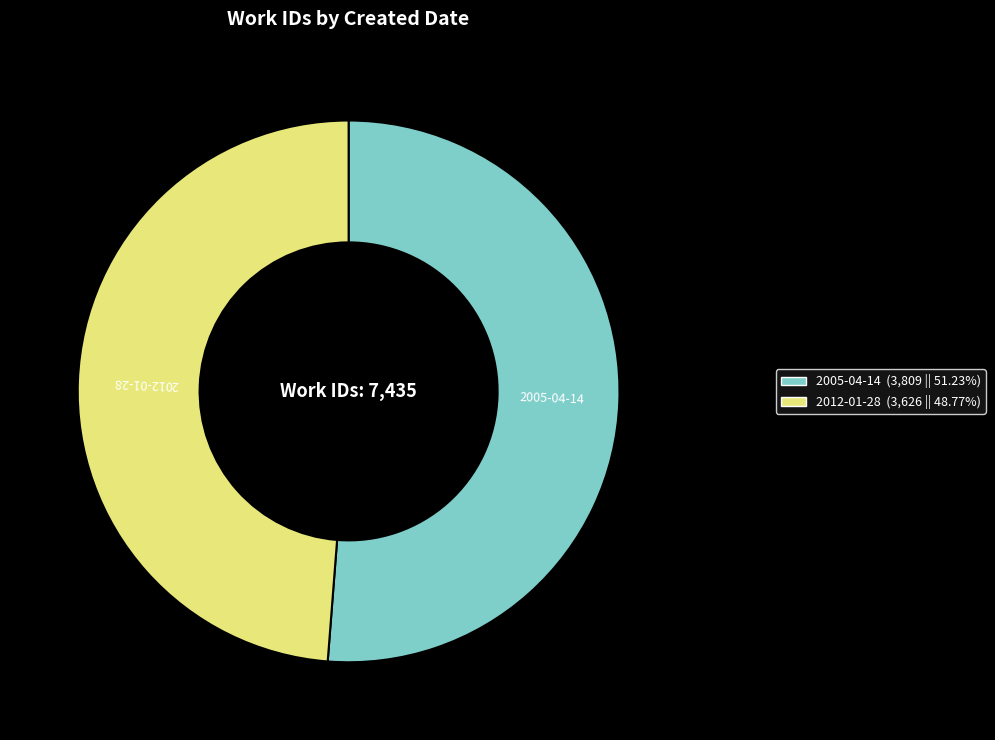

Which slice is the smallest?

2012-01-28